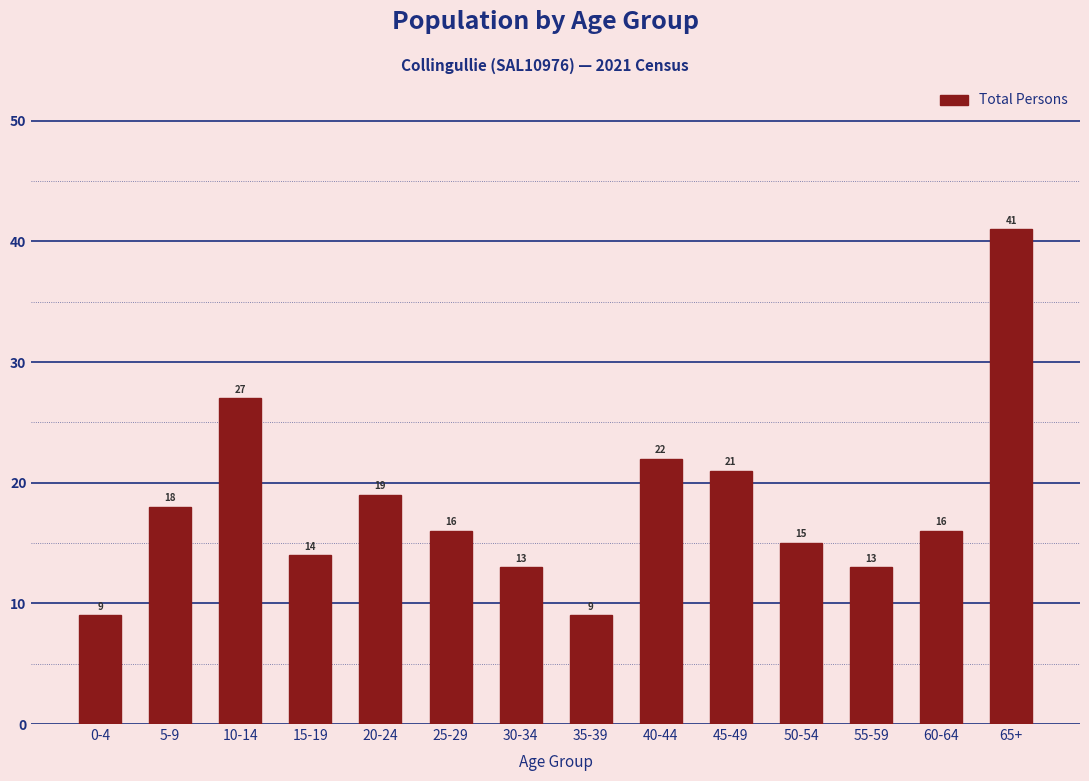

Reading left to right, extract all data points from this chart.

0-4=9	5-9=18	10-14=27	15-19=14	20-24=19	25-29=16	30-34=13	35-39=9	40-44=22	45-49=21	50-54=15	55-59=13	60-64=16	65+=41